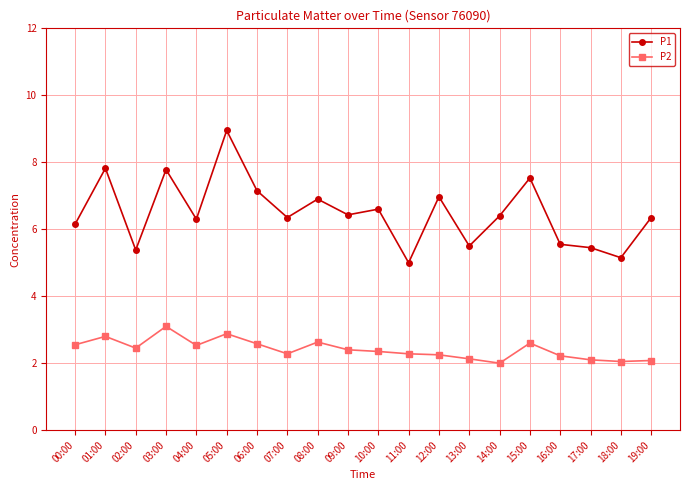

What is the sum of the P2 values at 04:00 and 16:00?

4.8